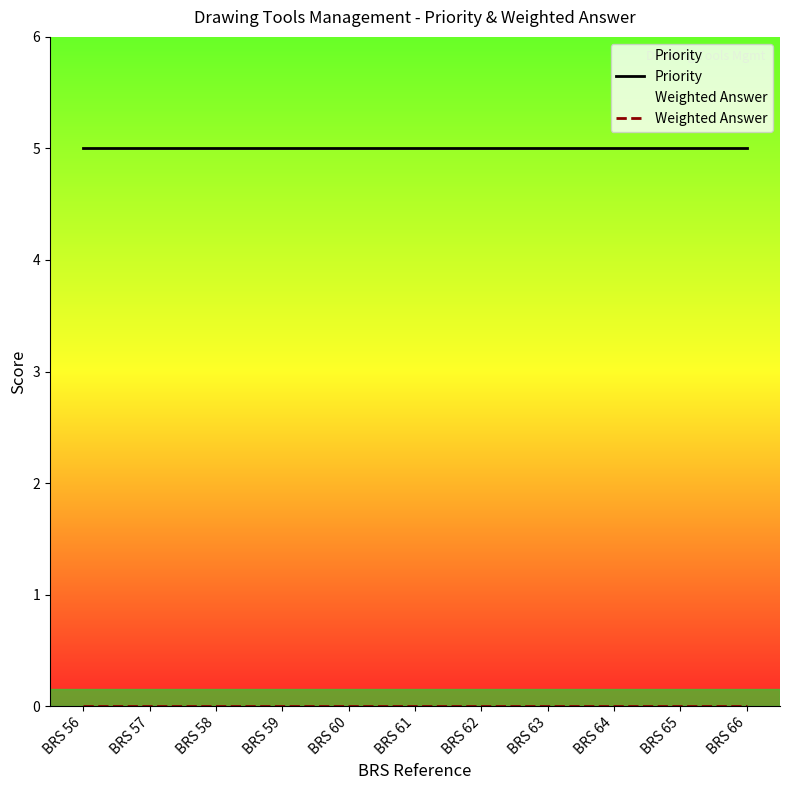

Rank the categories by Priority value from lowest to highest.

BRS 56, BRS 57, BRS 58, BRS 59, BRS 60, BRS 61, BRS 62, BRS 63, BRS 64, BRS 65, BRS 66